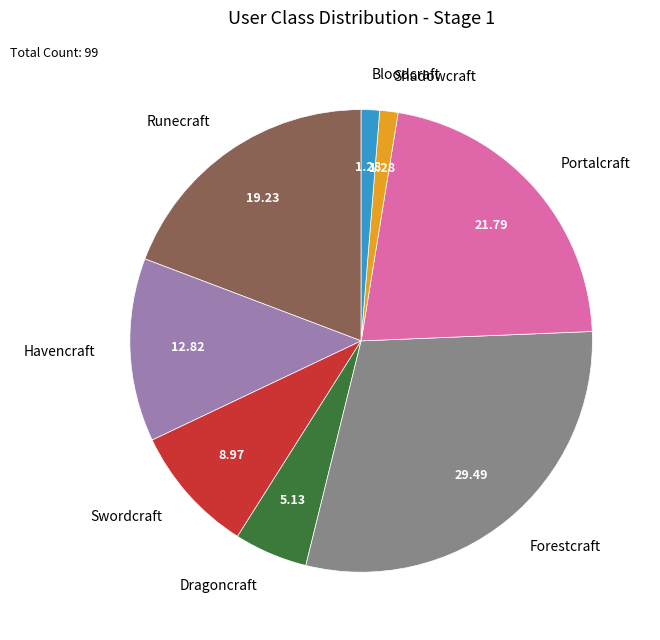

How many slices are in this pie chart?

8